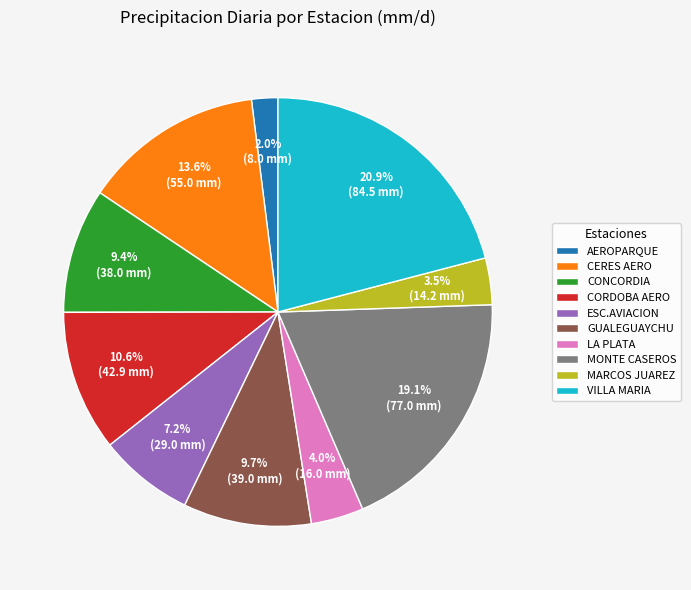

Count the number of slices in the pie.

10